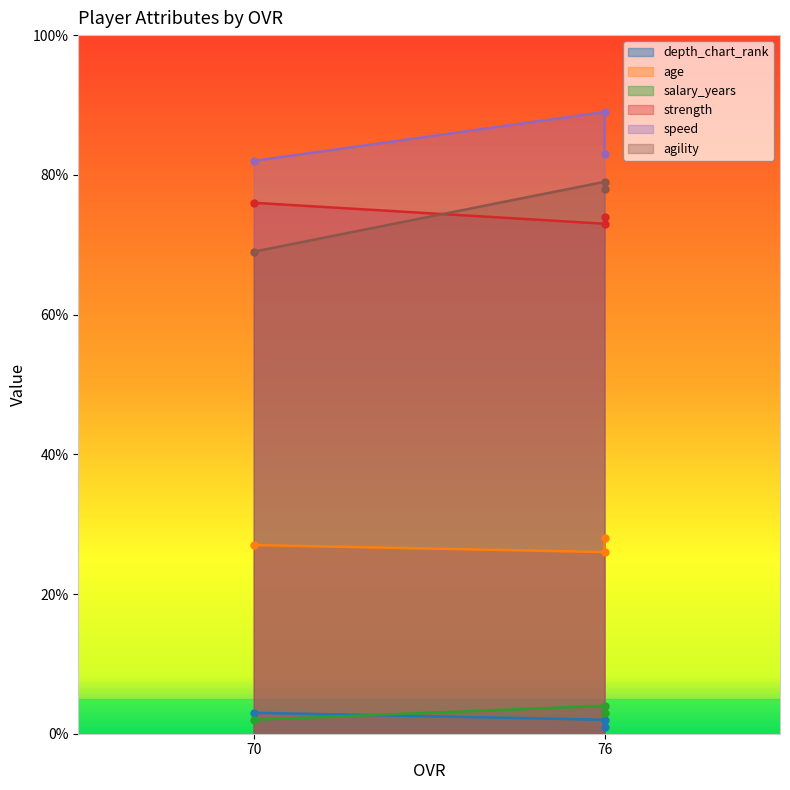

True or false: depth_chart_rank has a value of 40 at 70.

False